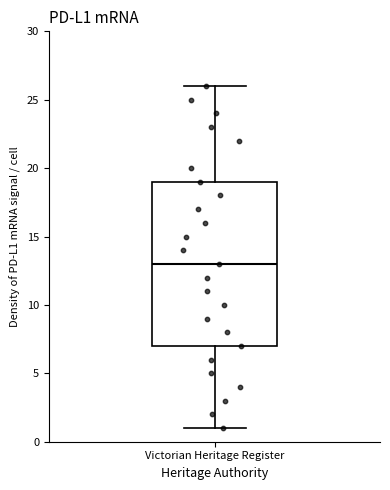

Where is the upper edge of the box for Victorian Heritage Register on the y-axis? The values are not printed on the chart, so give them approximately, as read against the axis.

19